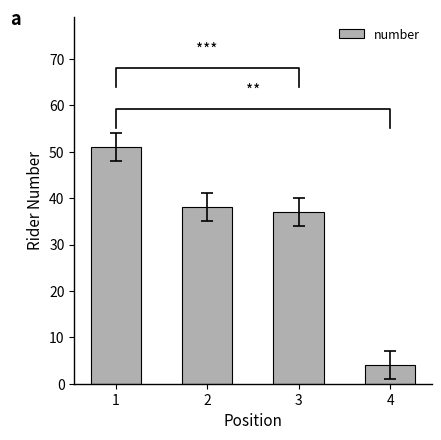

Reading right to left, transcribe all the data shown in this chart.

4	37	38	51